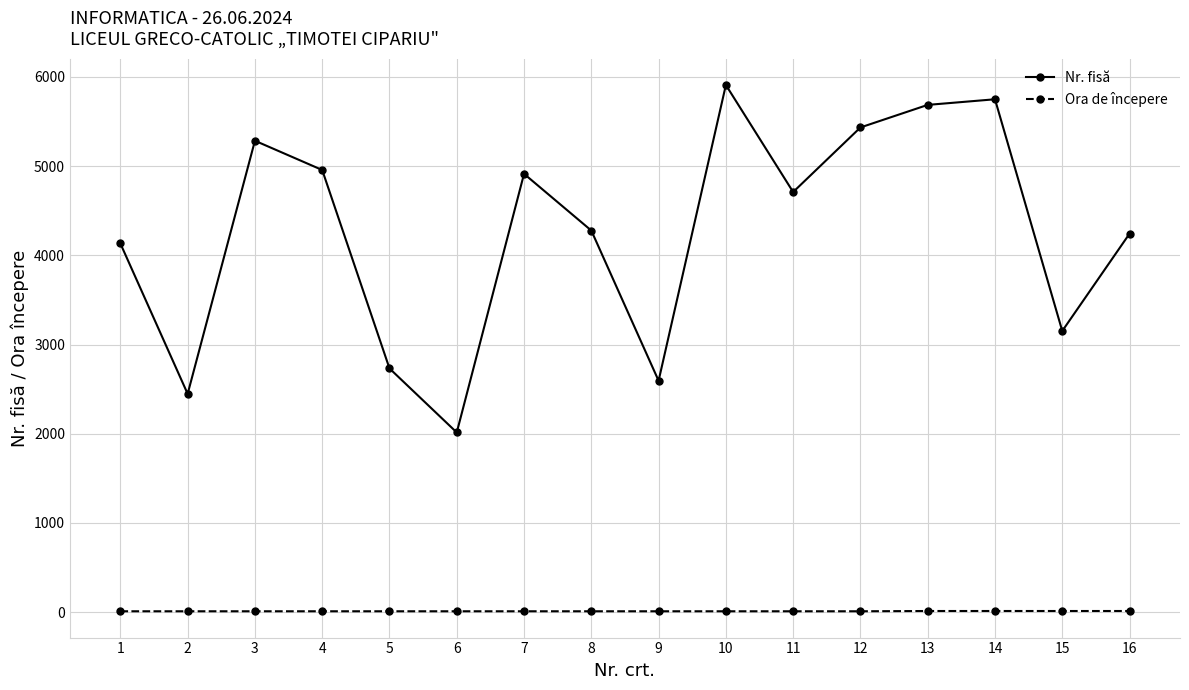

At how many categories does at least one series exceed 1948?

16